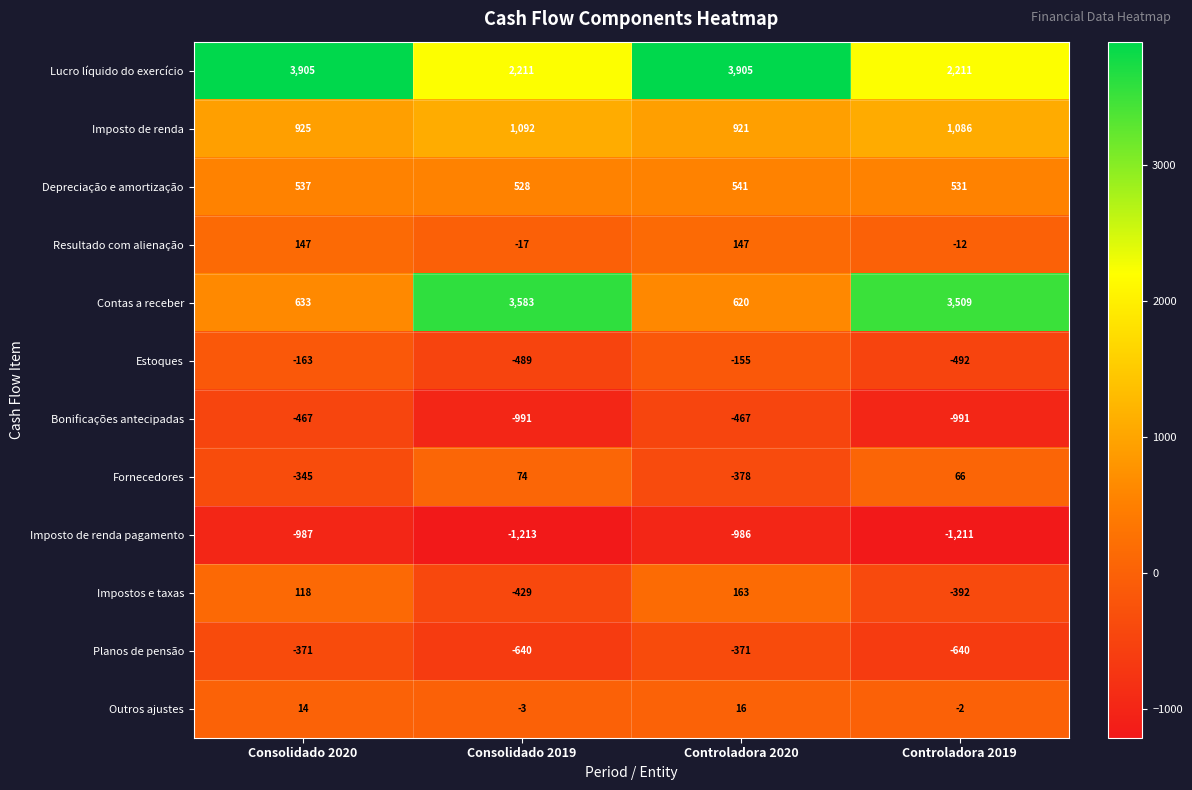

What is the difference between the highest and lowest values at Controladora 2019?

4720